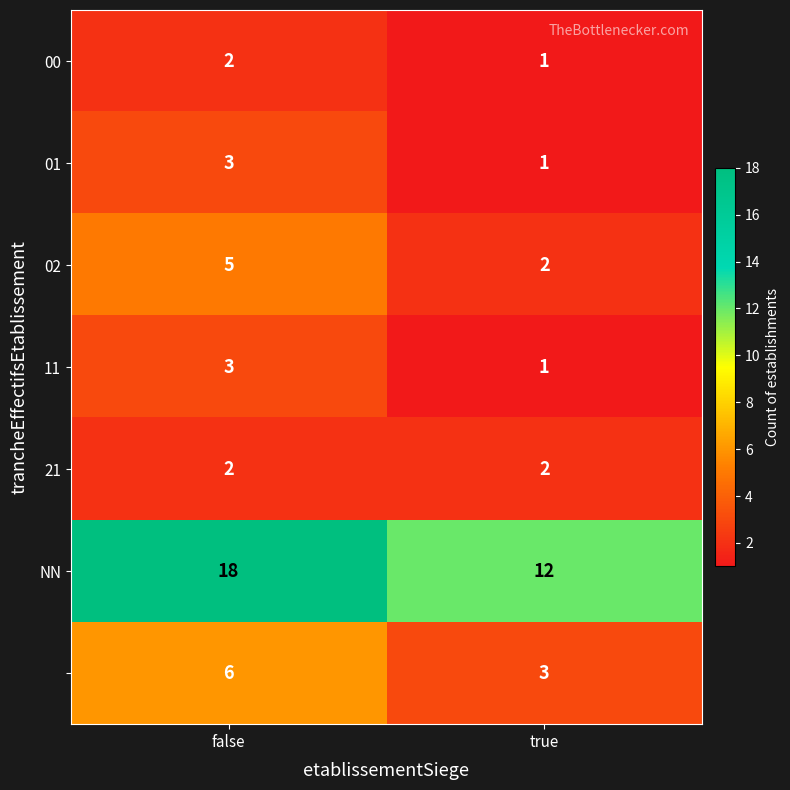

At how many categories does at least one series exceed 4?

2